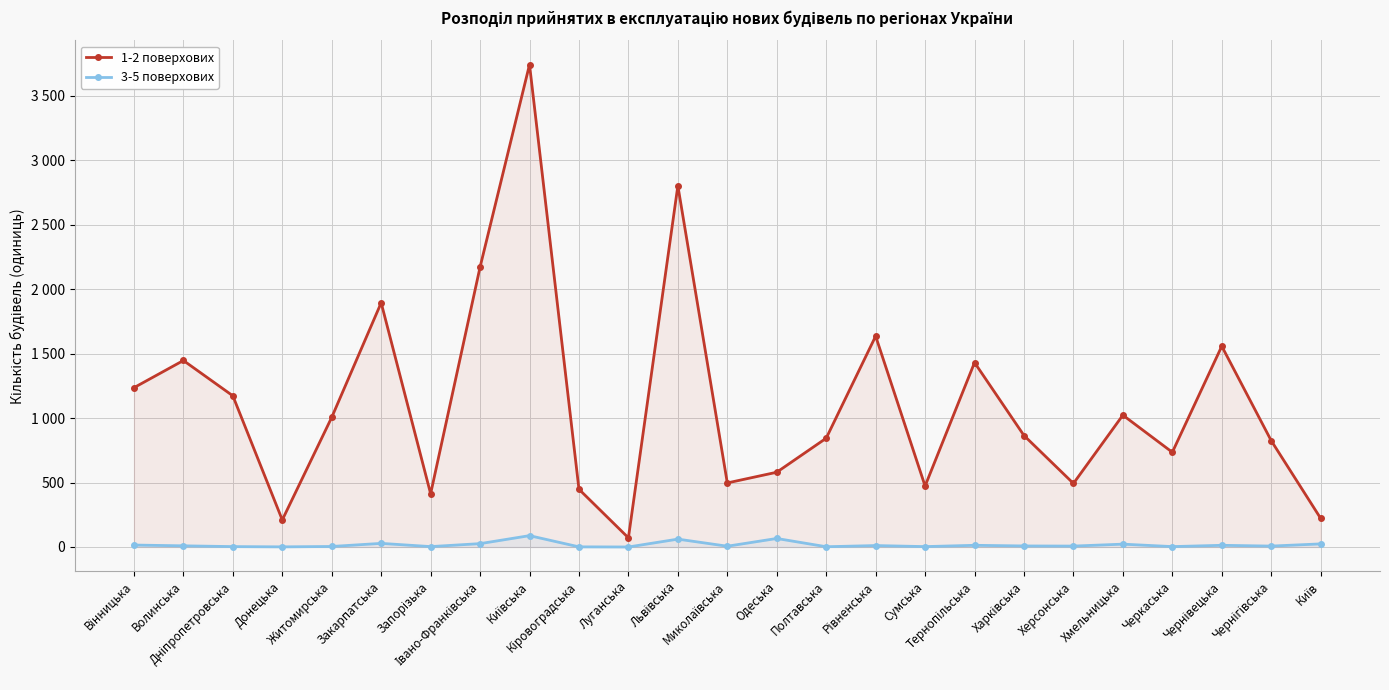

At which category does the chart reach its minimum across all series?

Луганська